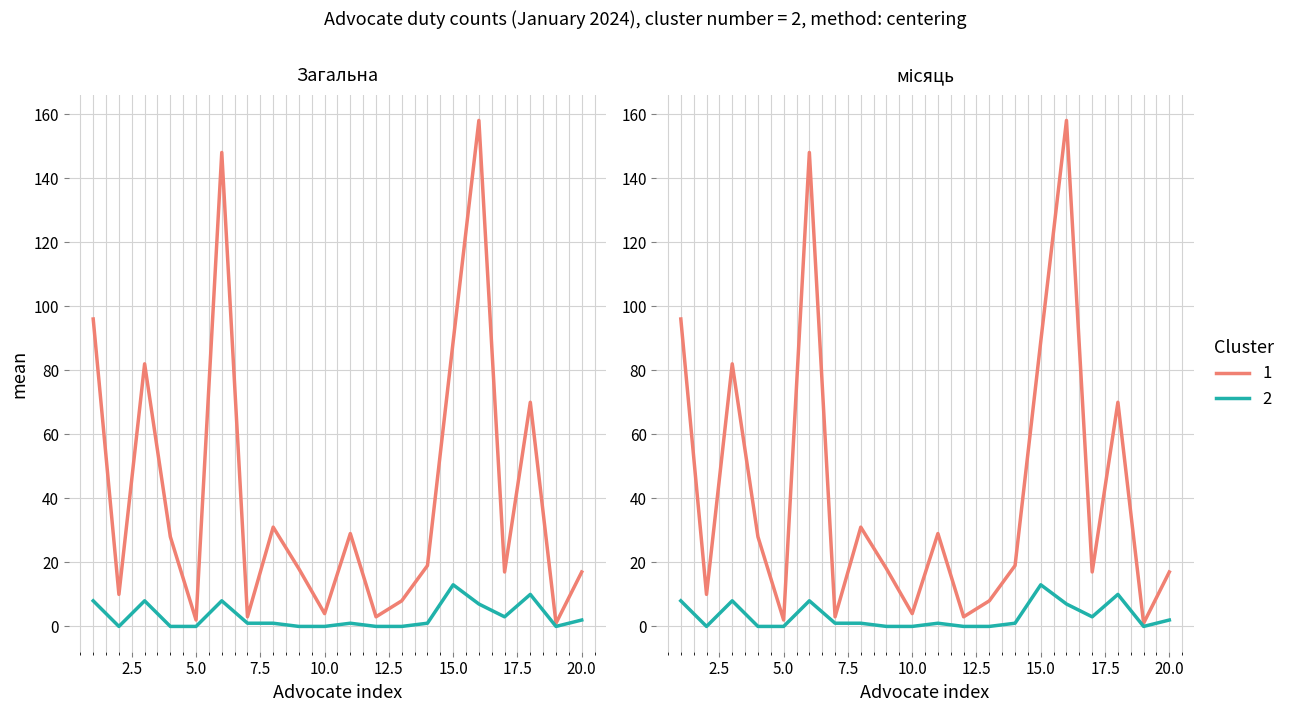

What are all the series names shown in the legend?

1, 2